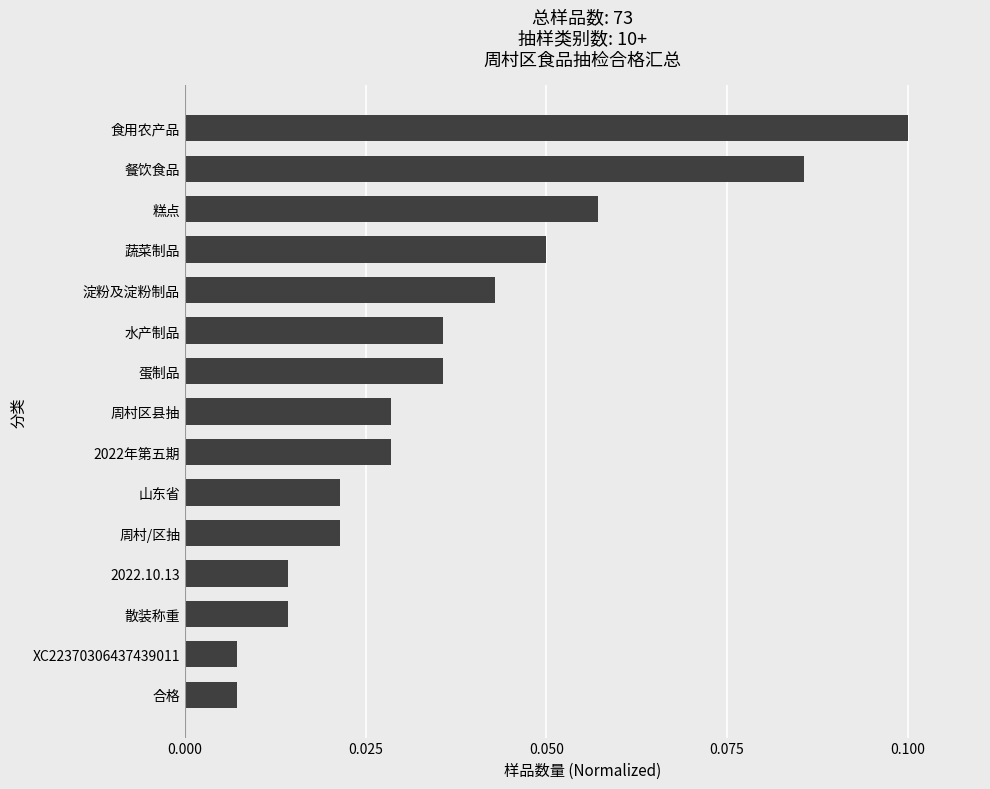

Count the number of categories in the chart.

15